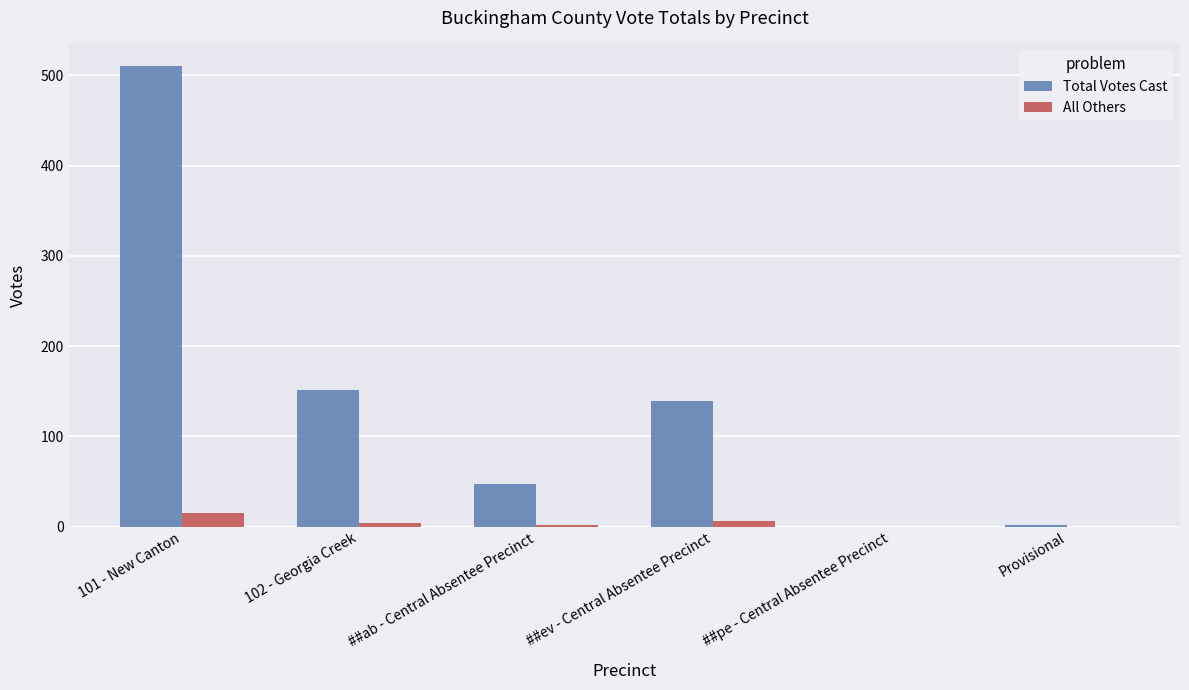

Count the All Others values in the range 0 to 6.

5